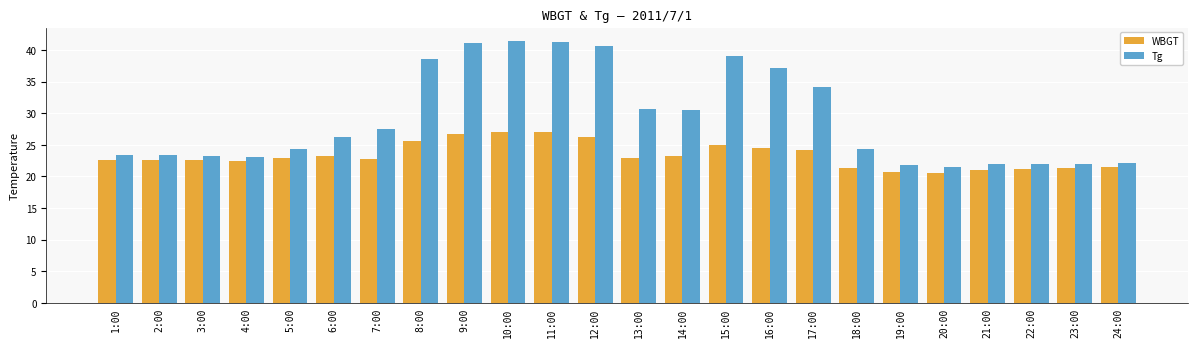

Are the bars grouped side by side (vs. stacked)?

Yes